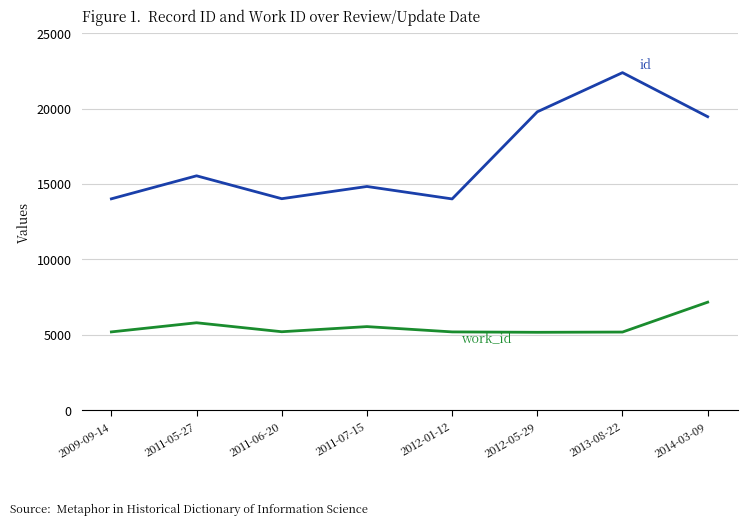

What is the total value across all series at 2011-06-20?

19241